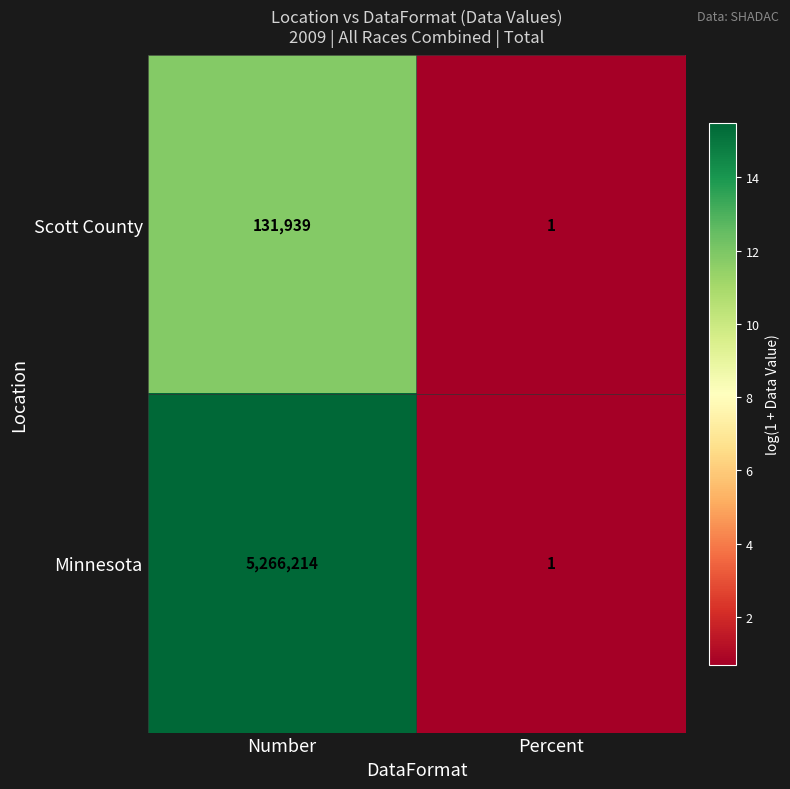

List the series in order of their overall mean, lowest first.

Scott County, Minnesota